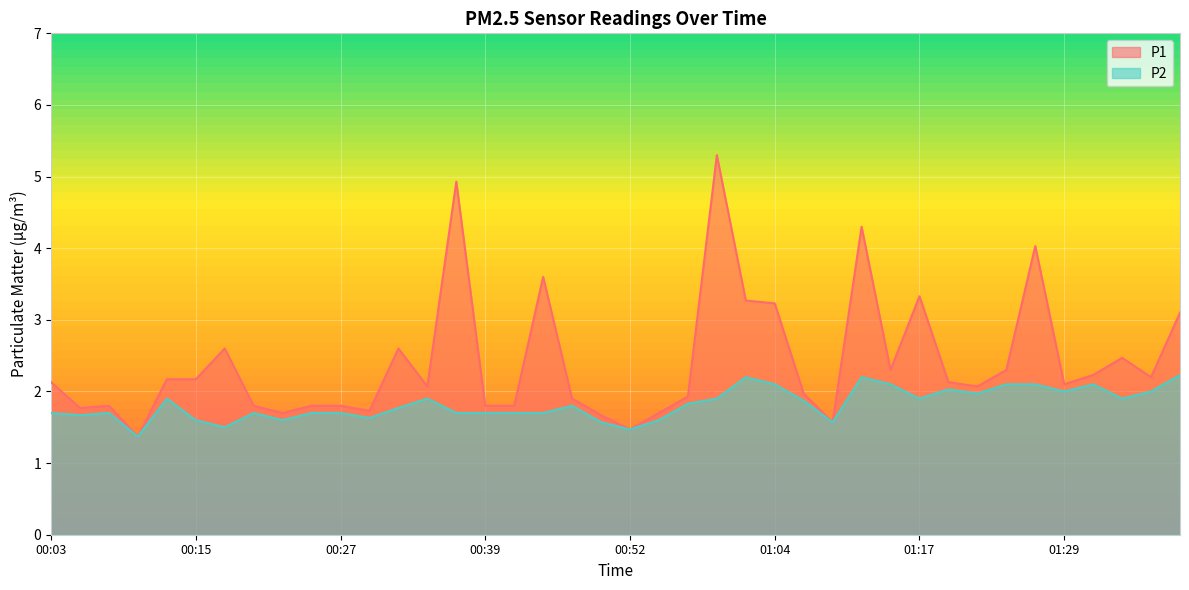

Reading left to right, what are all the values shown in this chart?

P1: 00:03=2.1	00:05=1.8	00:08=1.8	00:10=1.4	00:13=2.2	00:15=2.2	00:18=2.6	00:20=1.8	00:22=1.7	00:25=1.8	00:27=1.8	00:30=1.7	00:32=2.6	00:35=2.1	00:37=4.9	00:39=1.8	00:42=1.8	00:44=3.6	00:47=1.9	00:49=1.7	00:52=1.5	00:54=1.7	00:57=1.9	00:59=5.3	01:01=3.3	01:04=3.2	01:06=2.0	01:09=1.6	01:12=4.3	01:15=2.3	01:17=3.3	01:20=2.1	01:22=2.1	01:24=2.3	01:27=4.0	01:29=2.1	01:32=2.2	01:34=2.5	01:37=2.2	01:39=3.1
P2: 00:03=1.7	00:05=1.7	00:08=1.7	00:10=1.4	00:13=1.9	00:15=1.6	00:18=1.5	00:20=1.7	00:22=1.6	00:25=1.7	00:27=1.7	00:30=1.6	00:32=1.8	00:35=1.9	00:37=1.7	00:39=1.7	00:42=1.7	00:44=1.7	00:47=1.8	00:49=1.6	00:52=1.5	00:54=1.6	00:57=1.8	00:59=1.9	01:01=2.2	01:04=2.1	01:06=1.9	01:09=1.6	01:12=2.2	01:15=2.1	01:17=1.9	01:20=2.0	01:22=2.0	01:24=2.1	01:27=2.1	01:29=2.0	01:32=2.1	01:34=1.9	01:37=2.0	01:39=2.2